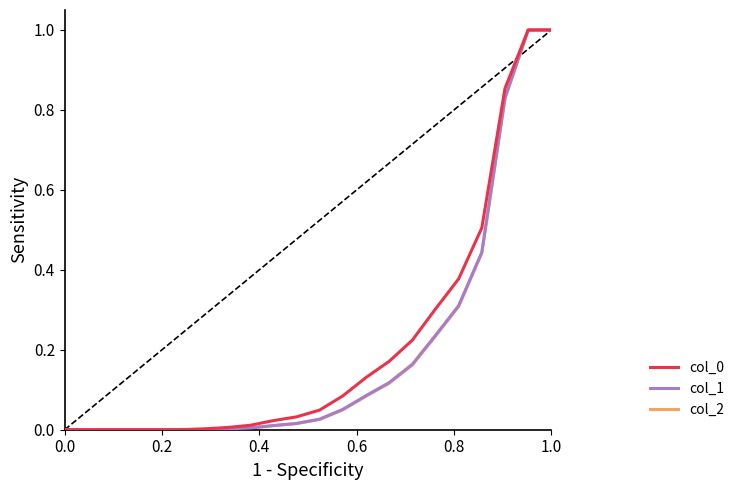

What is the maximum value shown in the chart?

1.0